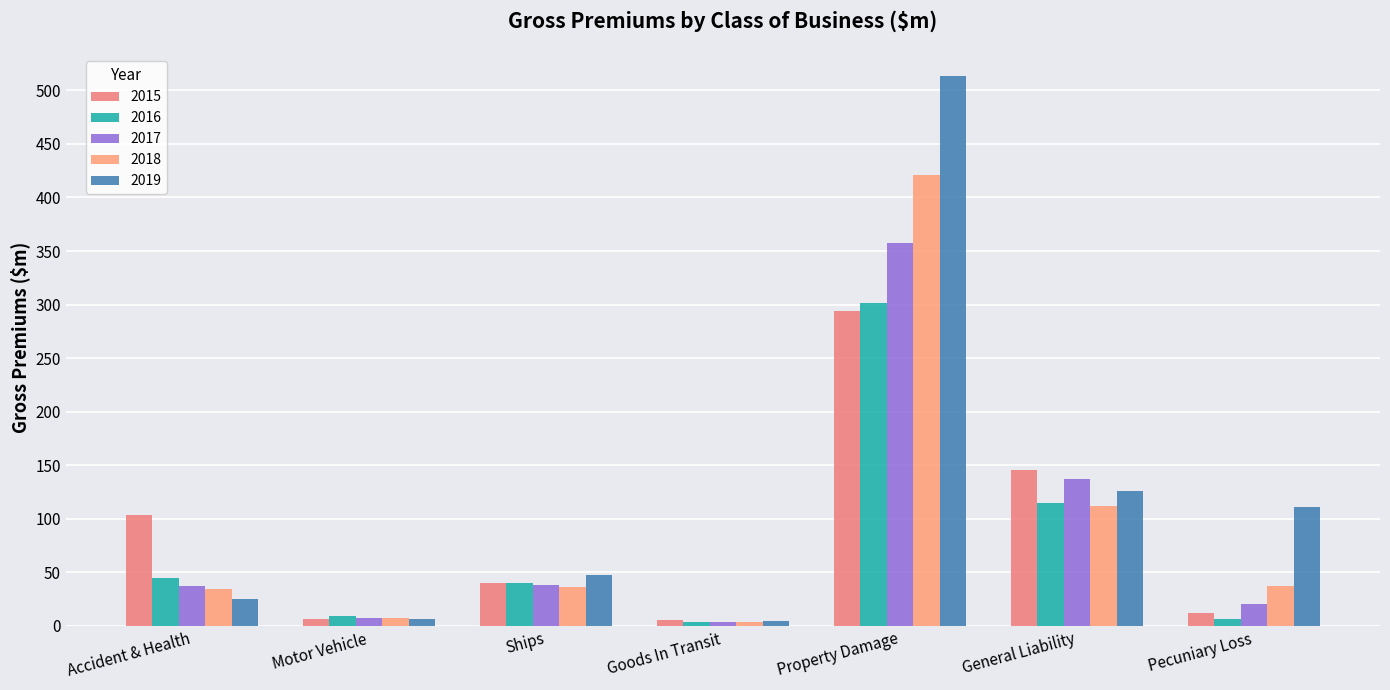

What is the average value of the 2019 series?

119.3